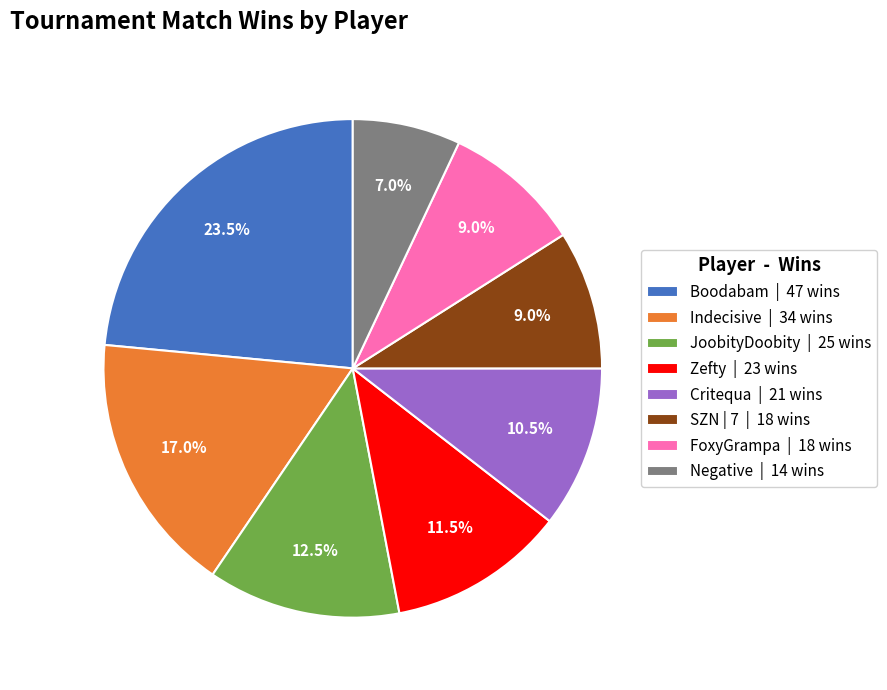

To the nearest percent, what is the average slice percentage?

12%